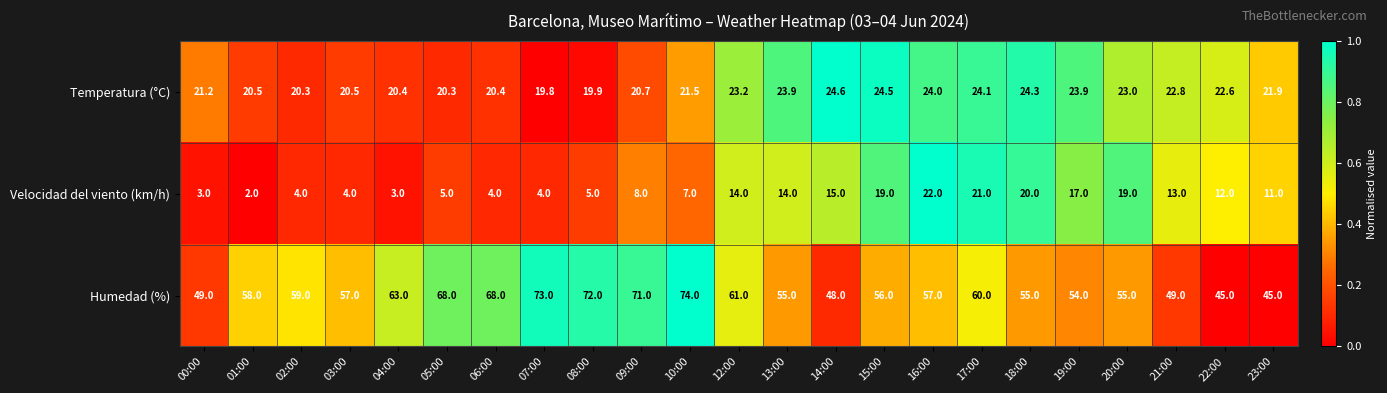

What is the maximum value shown in the chart?

74.0